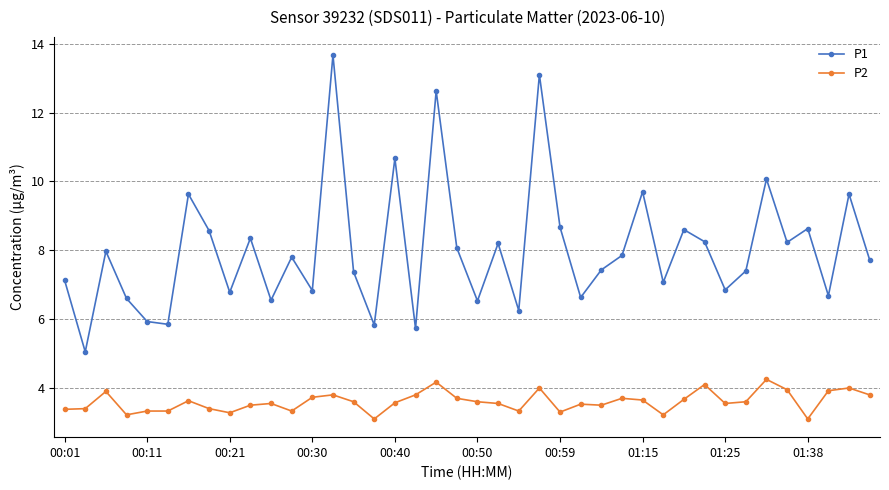

What is the smallest value displayed?

3.1